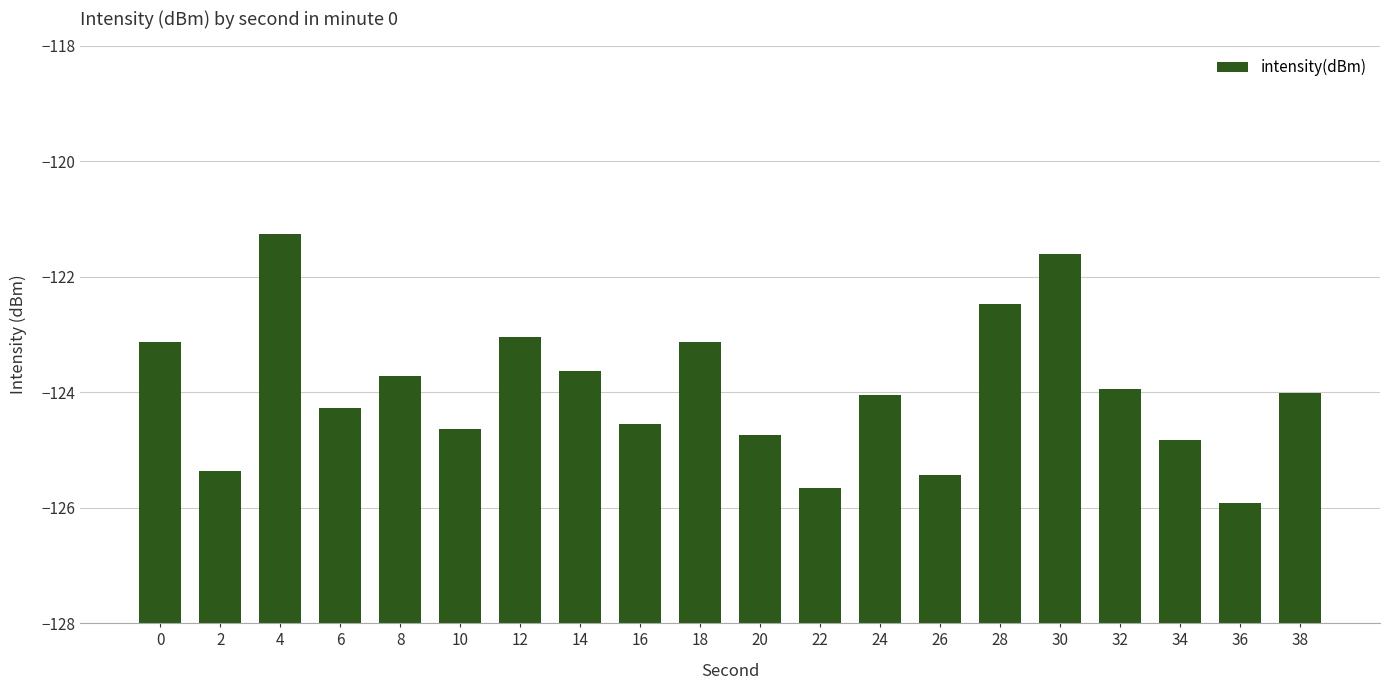

What is the change in value from 4 to 30?

-0.3